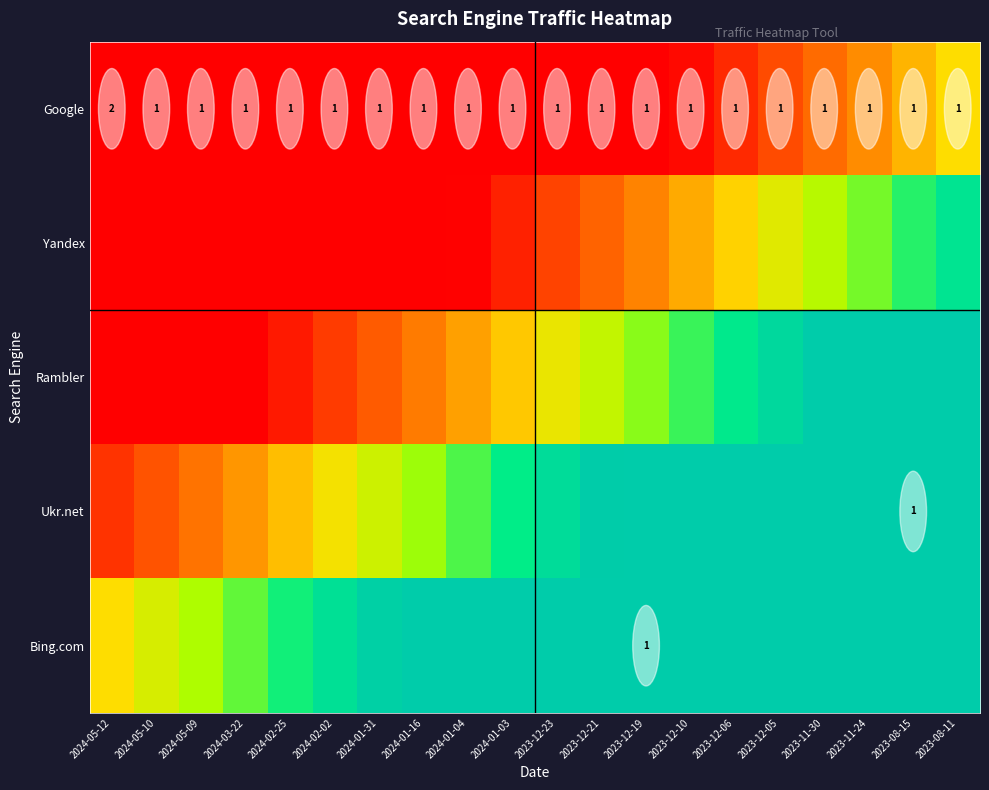

What is the total value across all series at 2024-03-22?

1.1